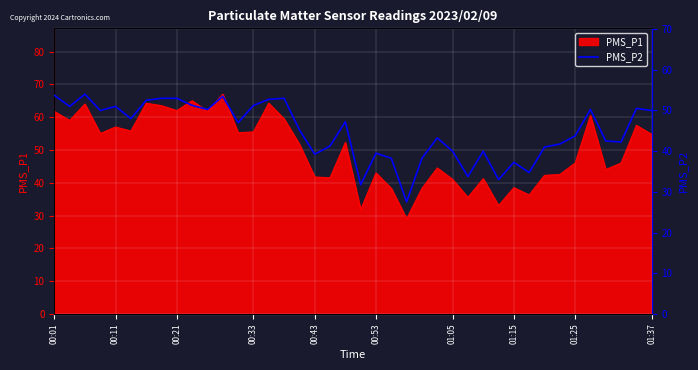

True or false: PMS_P1 has a value of 63.1 at 01:05.

False